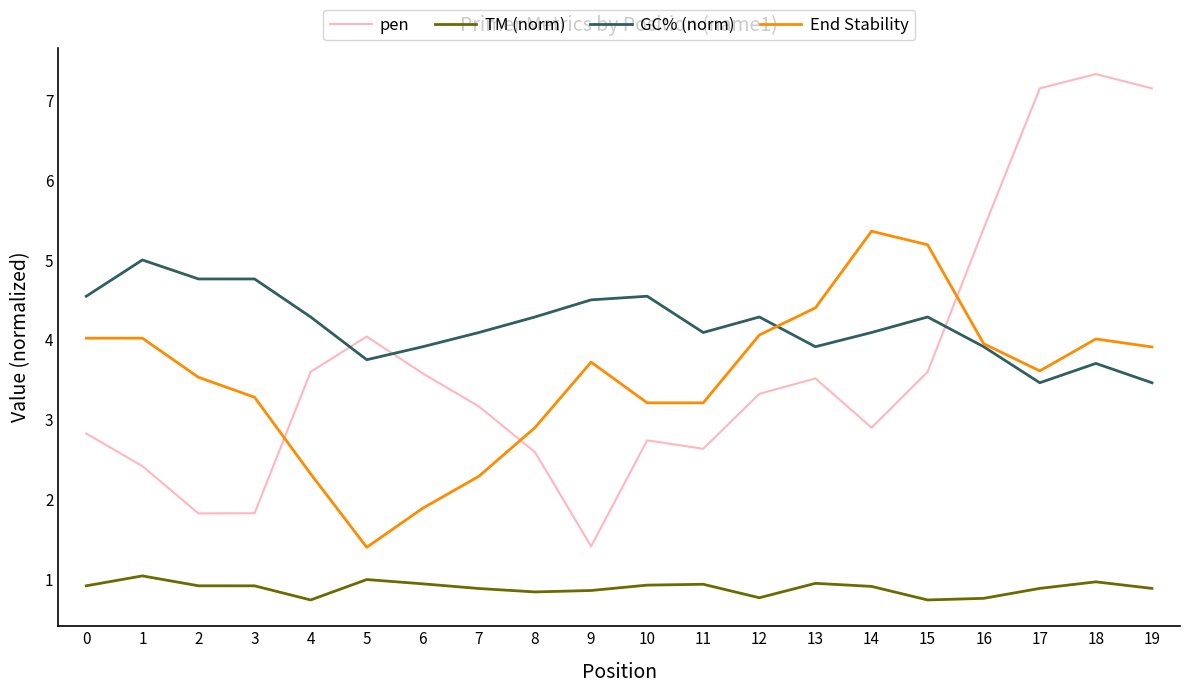

True or false: TM (norm) and End Stability intersect in this chart.

False